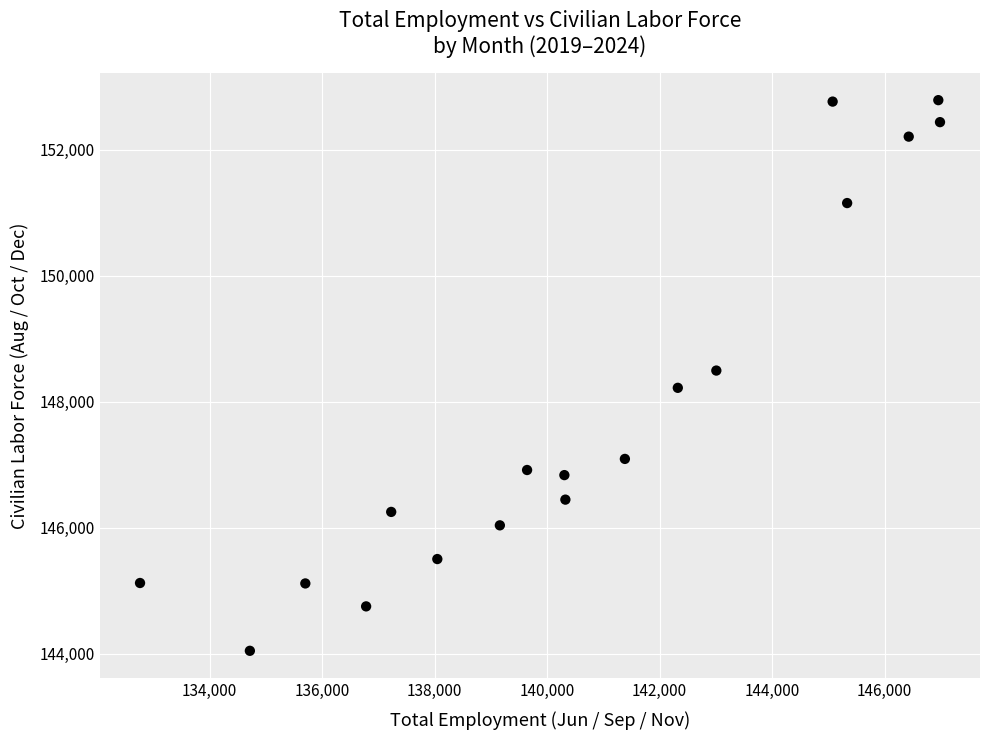

What is the range of Y values (max minus min)?

8738